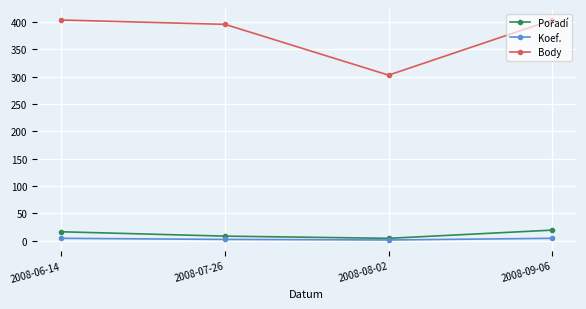

The value of Body at 2008-07-26 is 396. True or false?

True